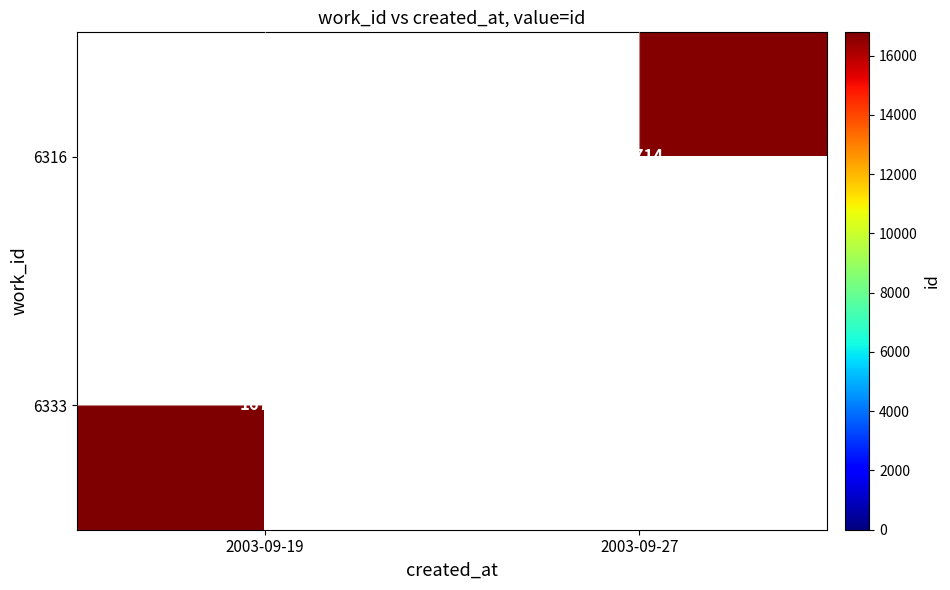

How many series are shown in this chart?

2